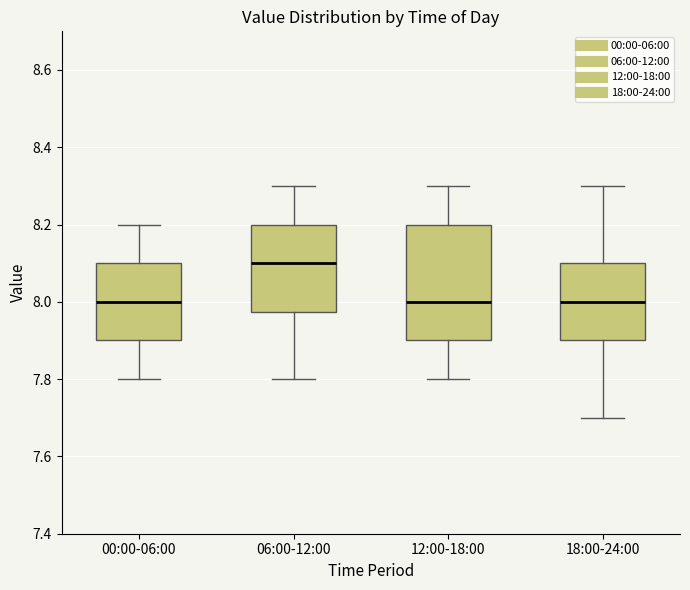

Where does the upper whisker of the box for 12:00-18:00 end on the y-axis? The values are not printed on the chart, so give them approximately, as read against the axis.

8.30